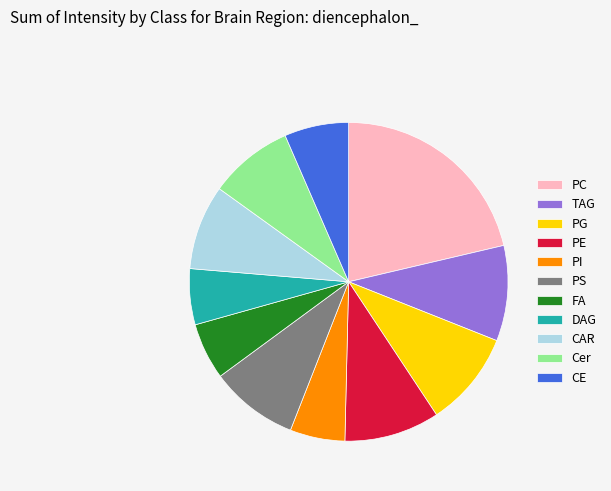

Between CE and TAG, which is larger?

TAG